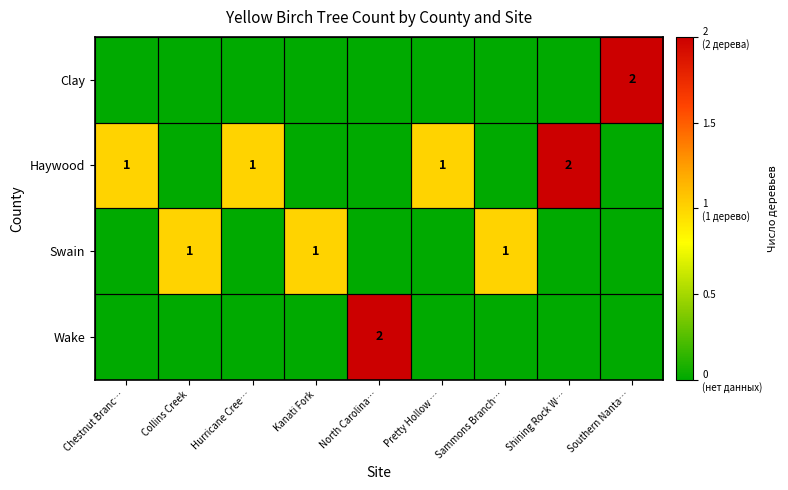

Is it true that Haywood equals 0 at Pretty Hollow …?

False